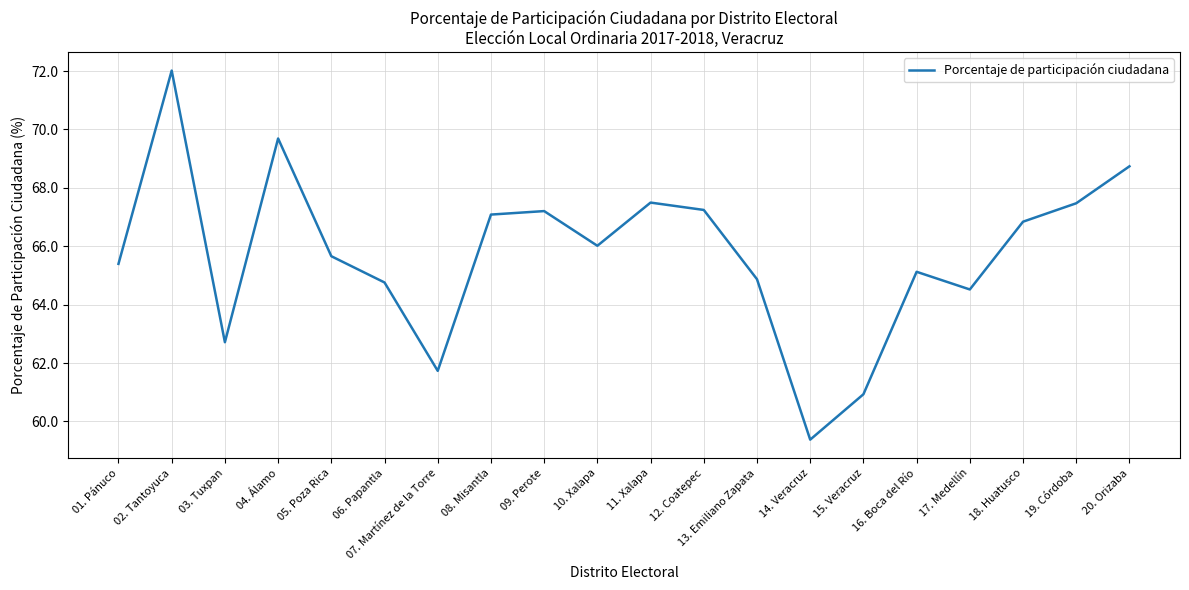

Reading right to left, extract all data points from this chart.

20. Orizaba=68.7	19. Córdoba=67.5	18. Huatusco=66.8	17. Medellín=64.5	16. Boca del Río=65.1	15. Veracruz=60.9	14. Veracruz=59.4	13. Emiliano Zapata=64.9	12. Coatepec=67.2	11. Xalapa=67.5	10. Xalapa=66.0	09. Perote=67.2	08. Misantla=67.1	07. Martínez de la Torre=61.7	06. Papantla=64.8	05. Poza Rica=65.7	04. Álamo=69.7	03. Tuxpan=62.7	02. Tantoyuca=72.0	01. Pánuco=65.4